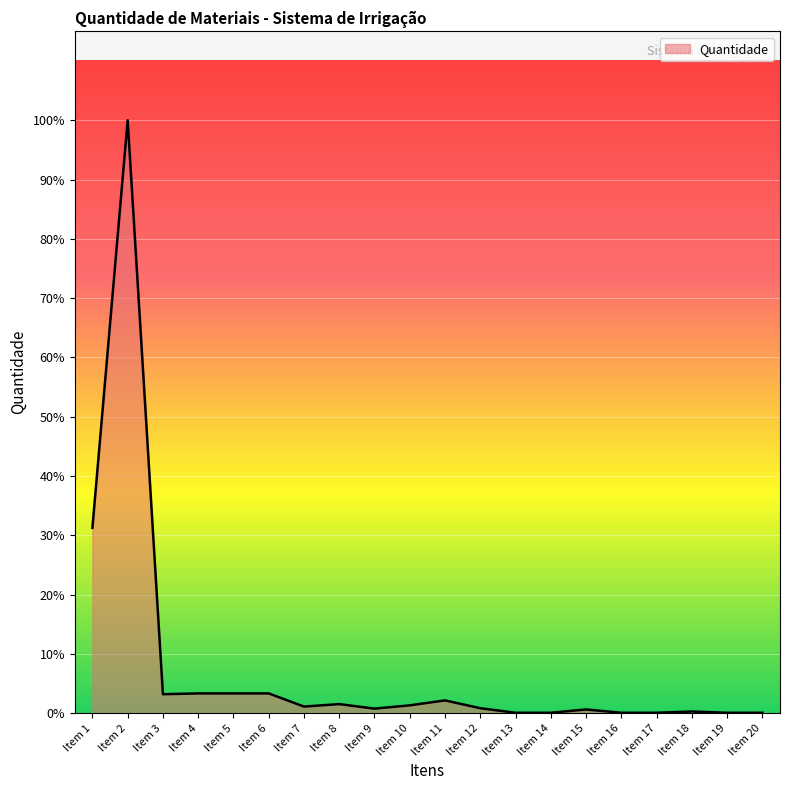

List the labels in order of value, smallest first.

Item 13, Item 14, Item 16, Item 17, Item 19, Item 20, Item 18, Item 15, Item 9, Item 12, Item 7, Item 10, Item 8, Item 11, Item 3, Item 4, Item 5, Item 6, Item 1, Item 2